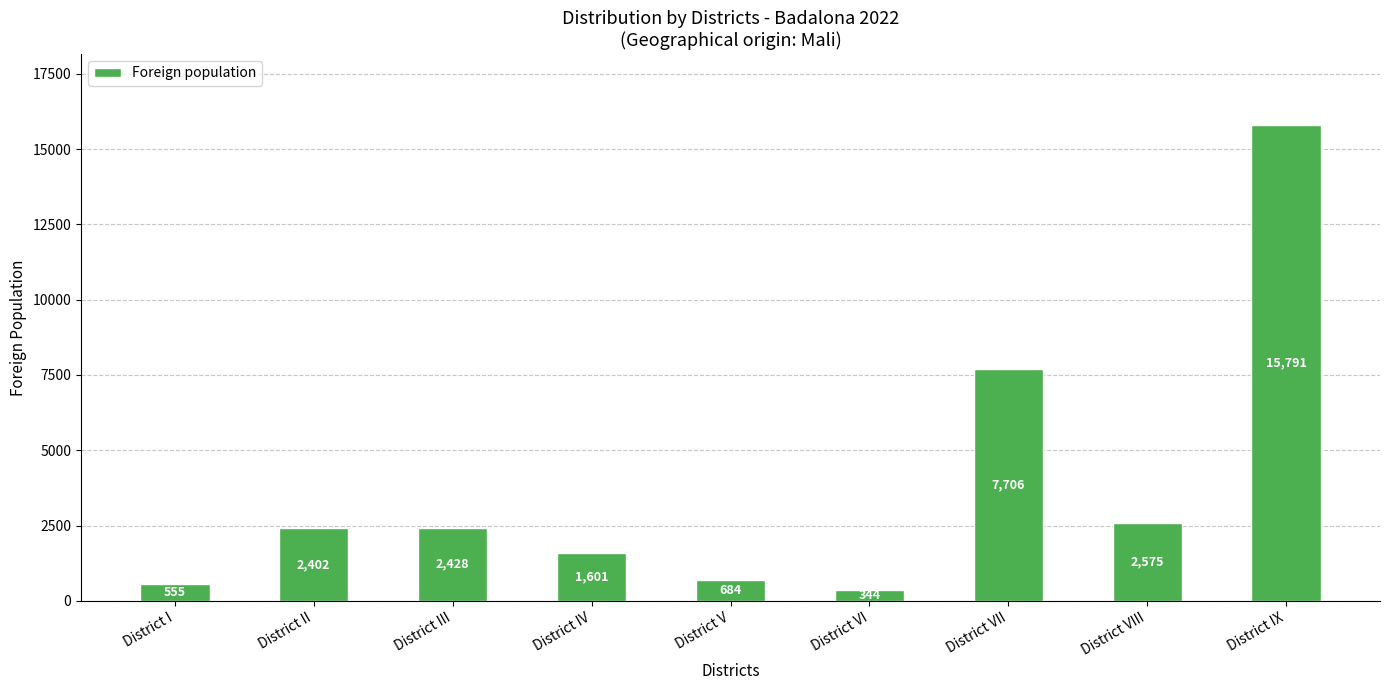

What is the change in value from District II to District III?

+26